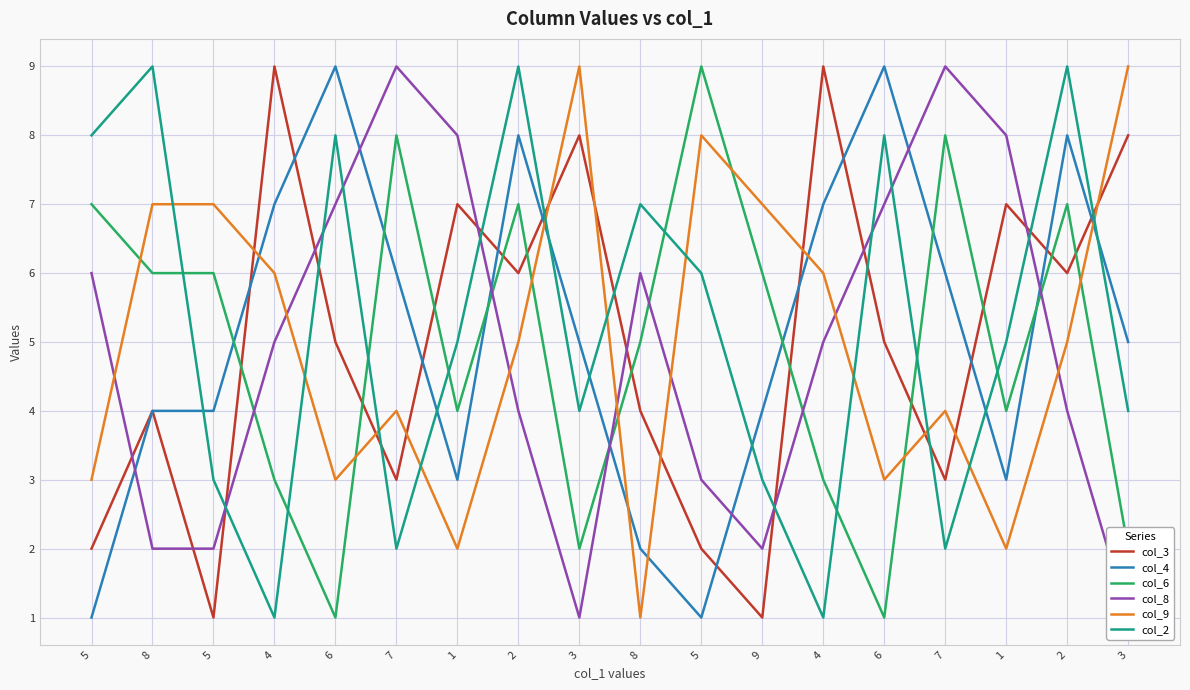

What is the lowest value of the col_6 series?

1